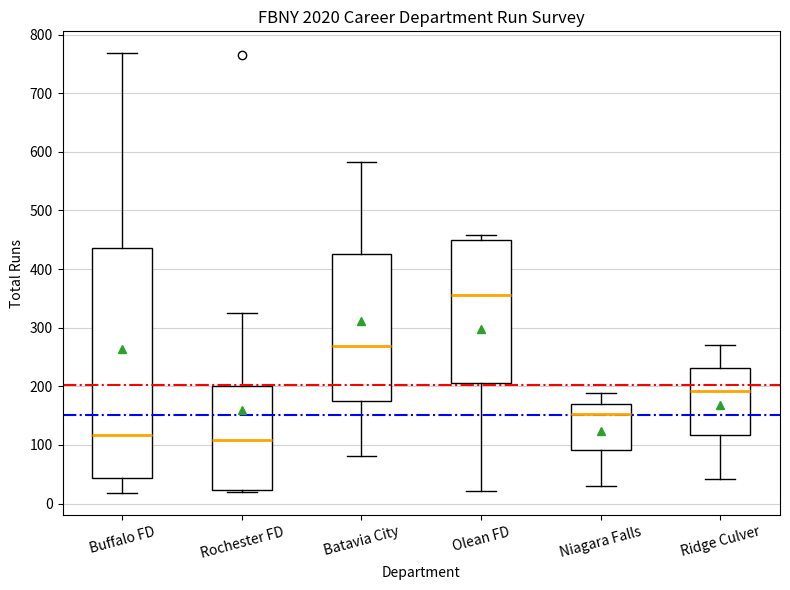

Comparing the boxes themselves (not the whiskers), which one is the tallest?

Buffalo FD